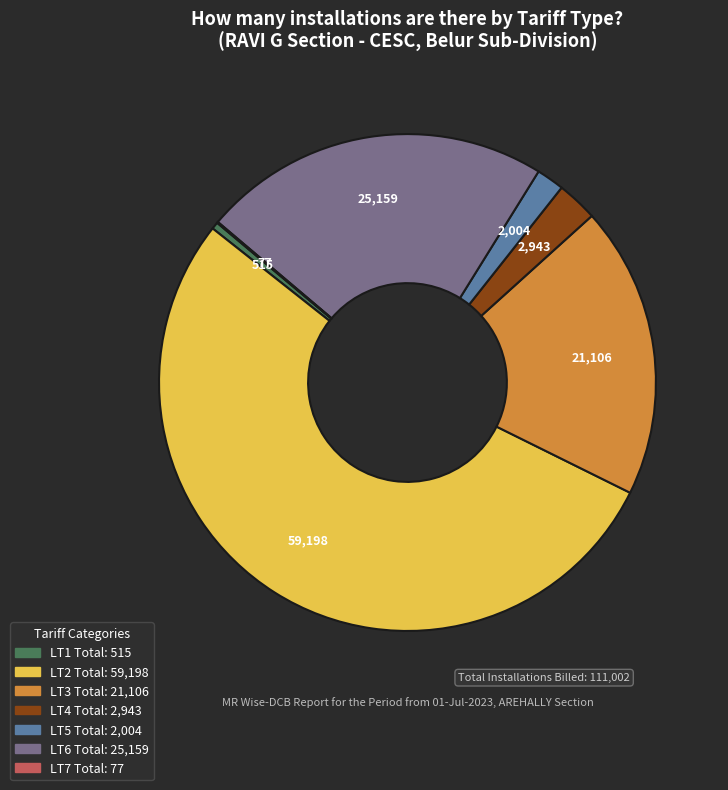

True or false: LT3 Total accounts for 19% of the total.

True